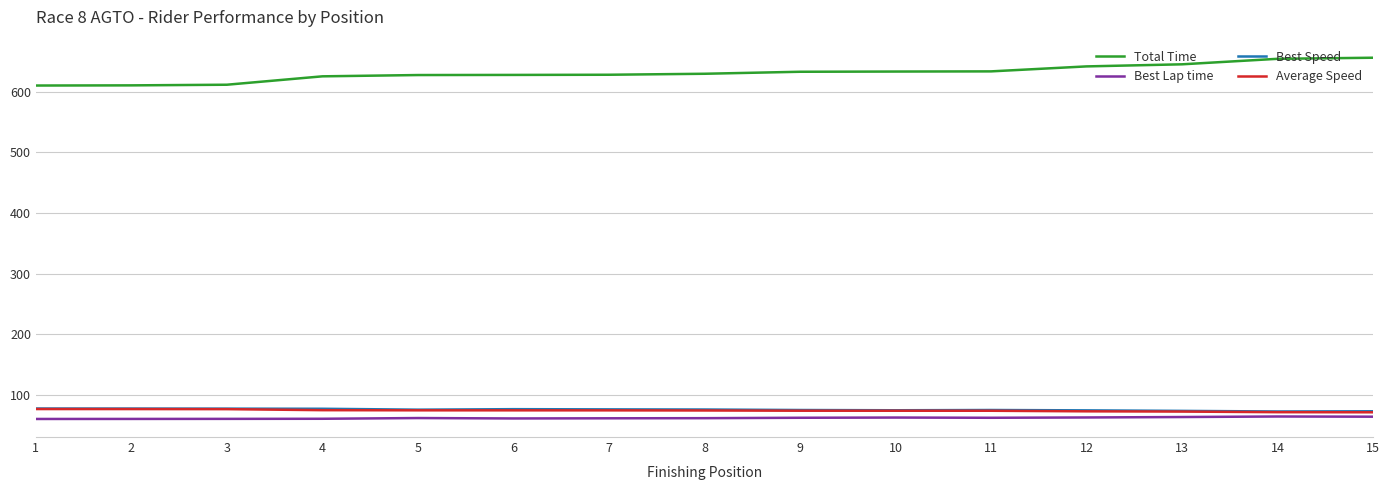

Is it true that Total Time equals 414.1 at 12?

False